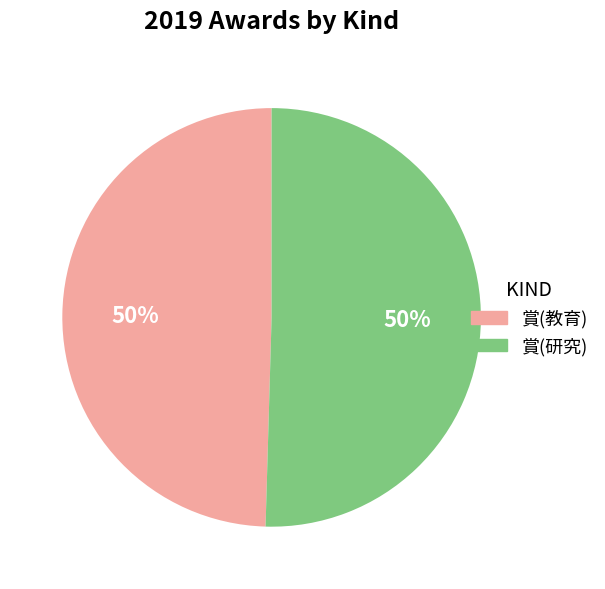

To the nearest percent, what is the combined percentage of 賞(教育) and 賞(研究)?

100%